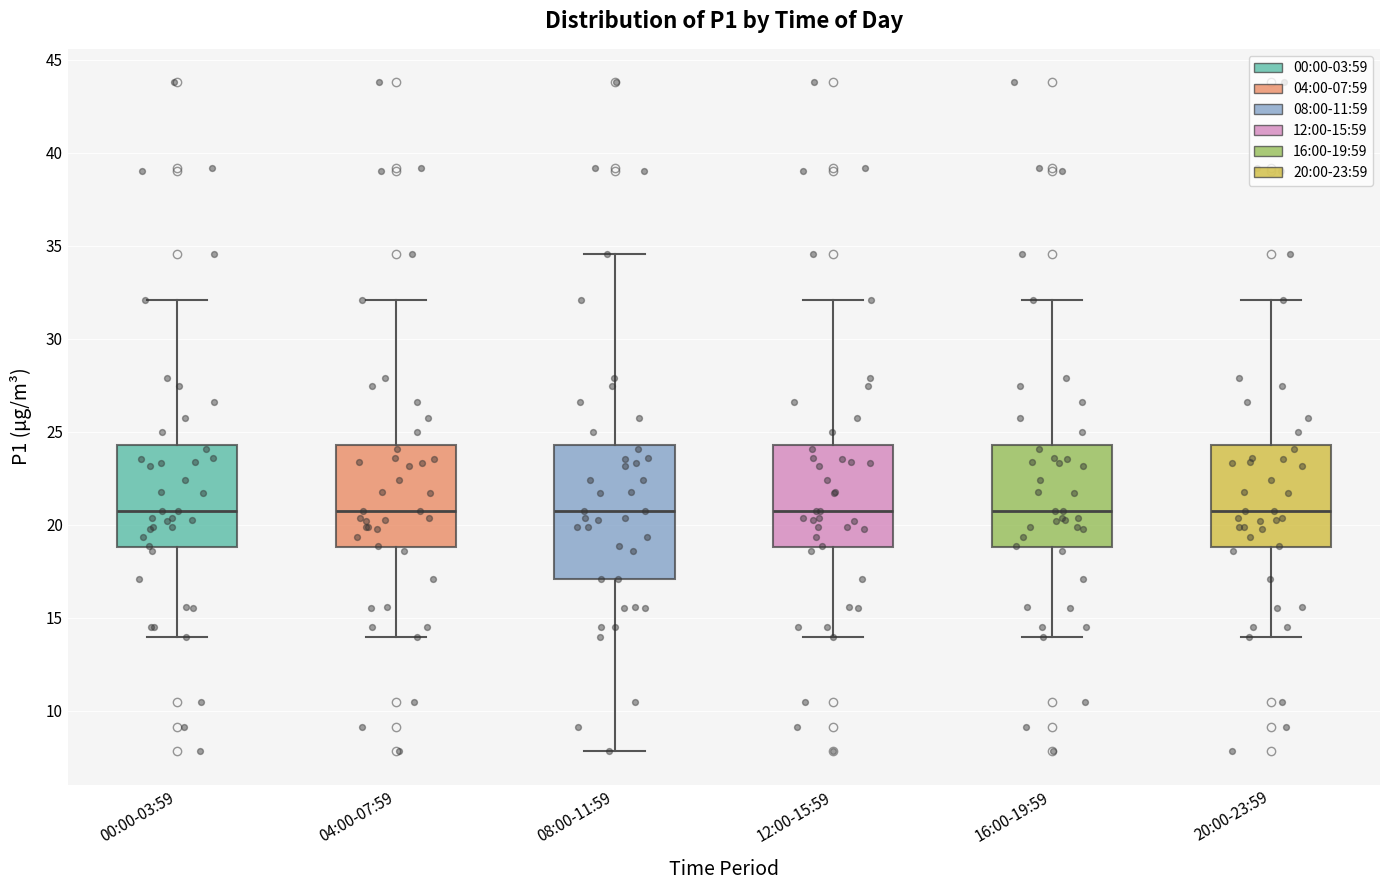

Reading left to right, read every box against the y-axis: the position of its median line, the range the box covers, and the ends of its whiskers. The values are not printed on the chart, so give them approximately, as read against the axis.

00:00-03:59: median 20.5, box 19.0 to 24.5, whiskers 14.0 to 32.0
04:00-07:59: median 20.5, box 19.0 to 24.5, whiskers 14.0 to 32.0
08:00-11:59: median 20.5, box 17.0 to 24.5, whiskers 8.0 to 34.5
12:00-15:59: median 20.5, box 19.0 to 24.5, whiskers 14.0 to 32.0
16:00-19:59: median 20.5, box 19.0 to 24.5, whiskers 14.0 to 32.0
20:00-23:59: median 20.5, box 19.0 to 24.5, whiskers 14.0 to 32.0